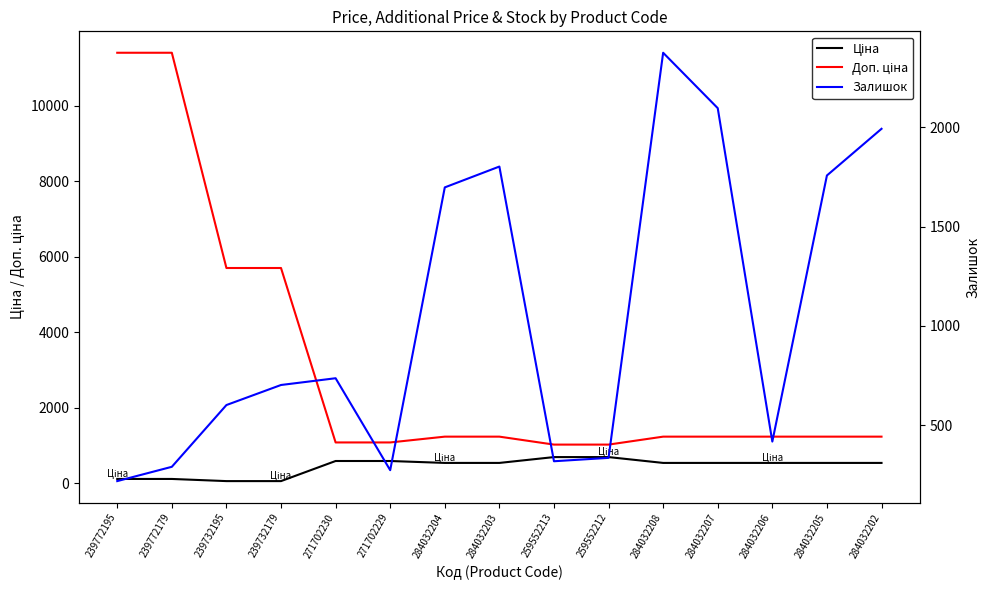

Between 284032204 and 259552213, which series saw the biggest shift?

Залишок